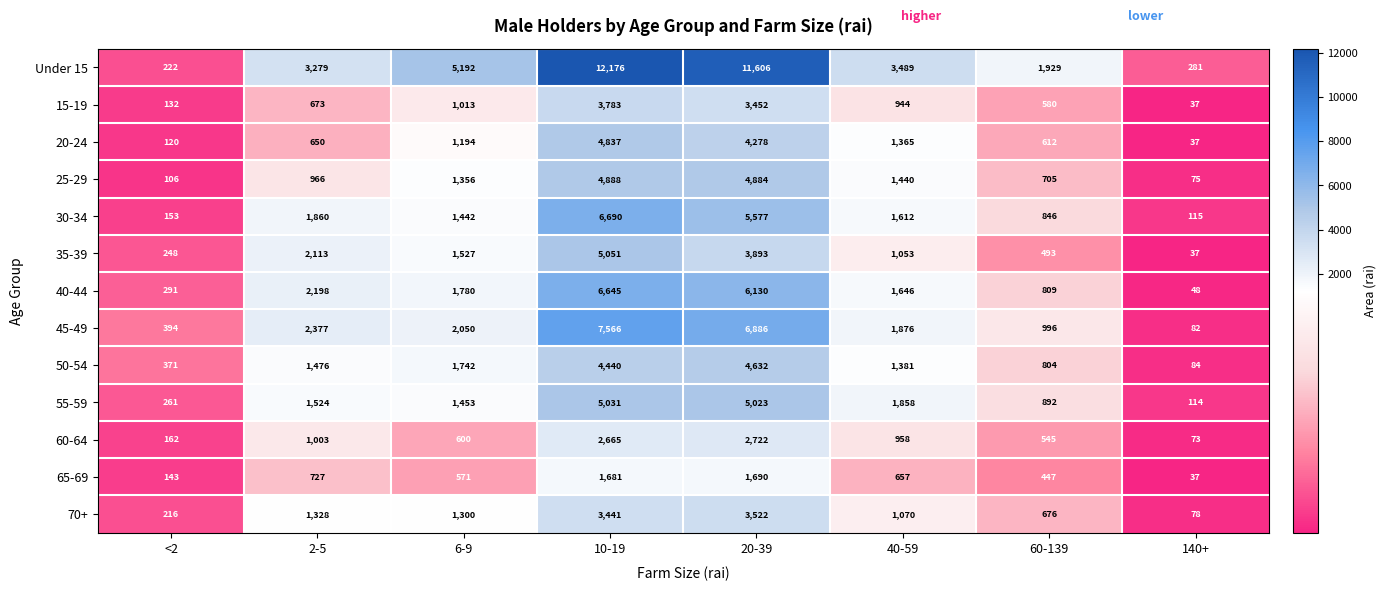

Is the value of 55-59 at 40-59 greater than the value of 50-54 at 10-19?

No